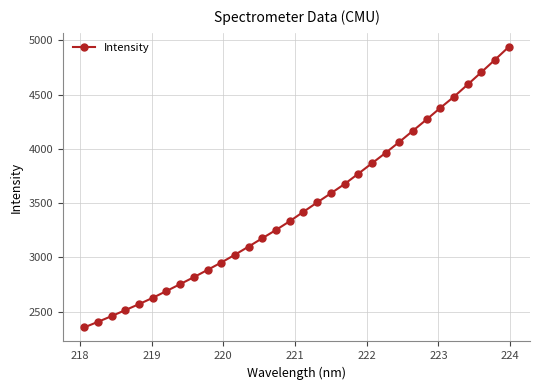

True or false: there are more than 2 points higher than both neighbors.

False